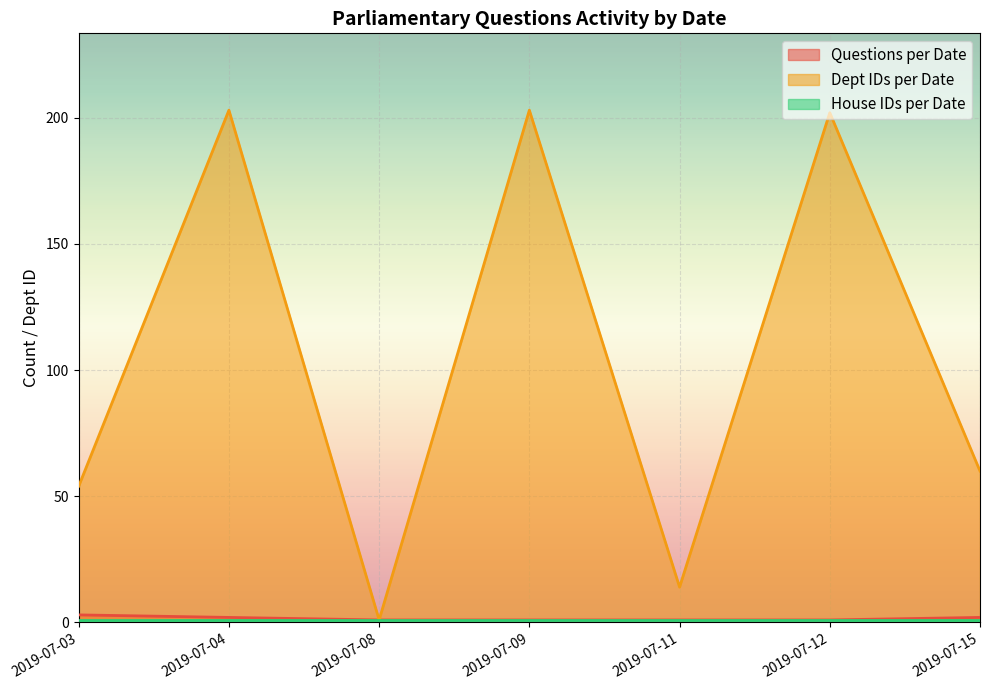

At how many categories does at least one series exceed 4?

6